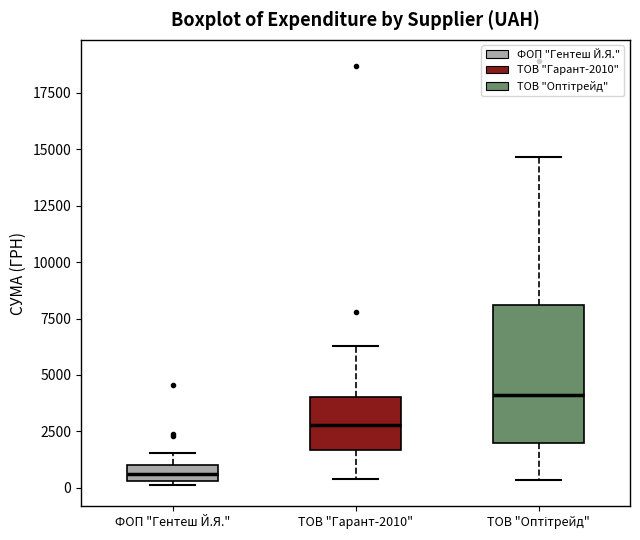

Which box is the tallest, from its lower edge to its upper edge?

ТОВ "Оптітрейд"